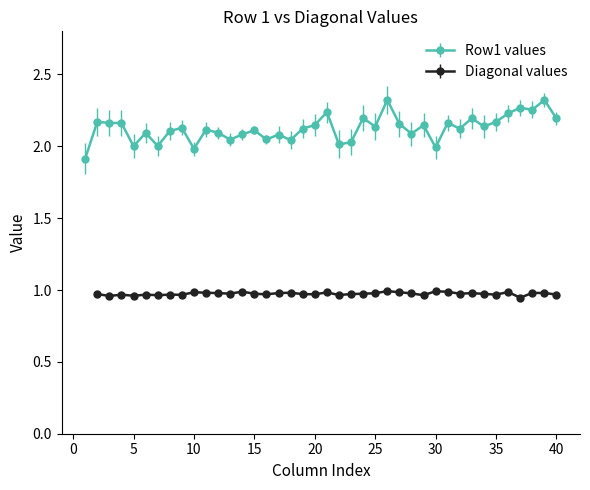

Does the chart have visible grid lines?

No